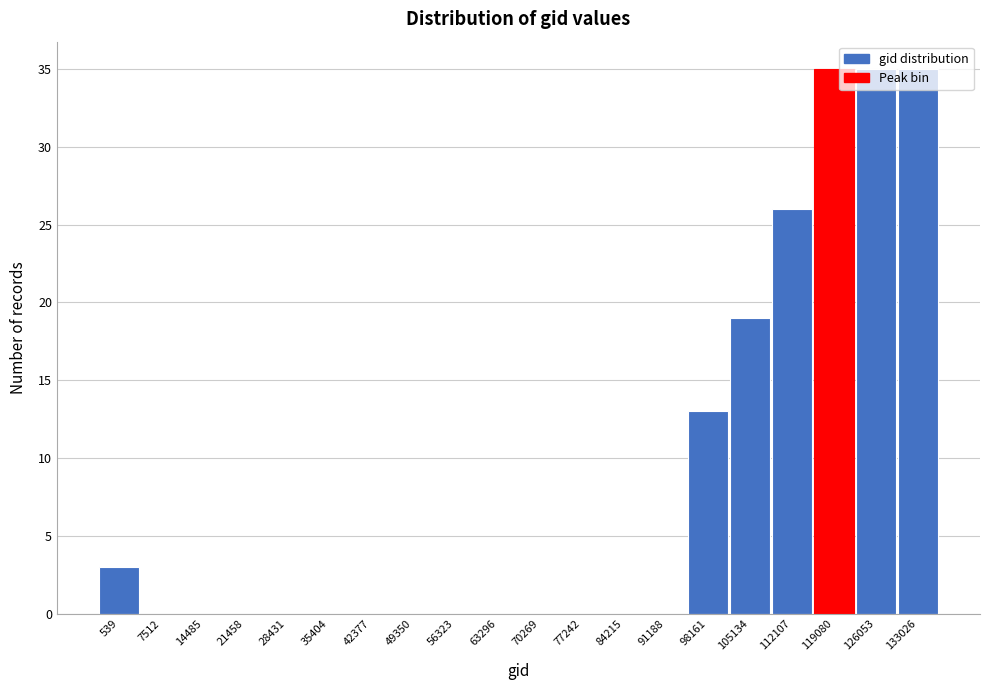

What is the change in value from 105134 to 126053?

+16